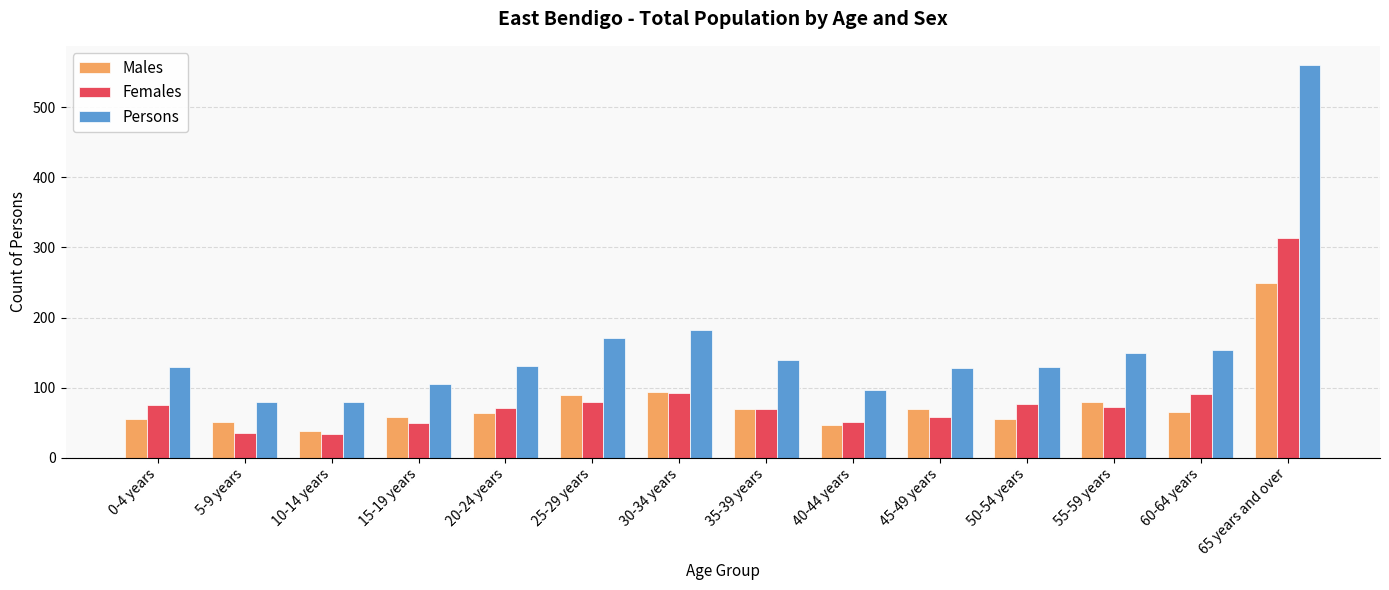

What is the value of the Persons bar at the 12th from the left?

150